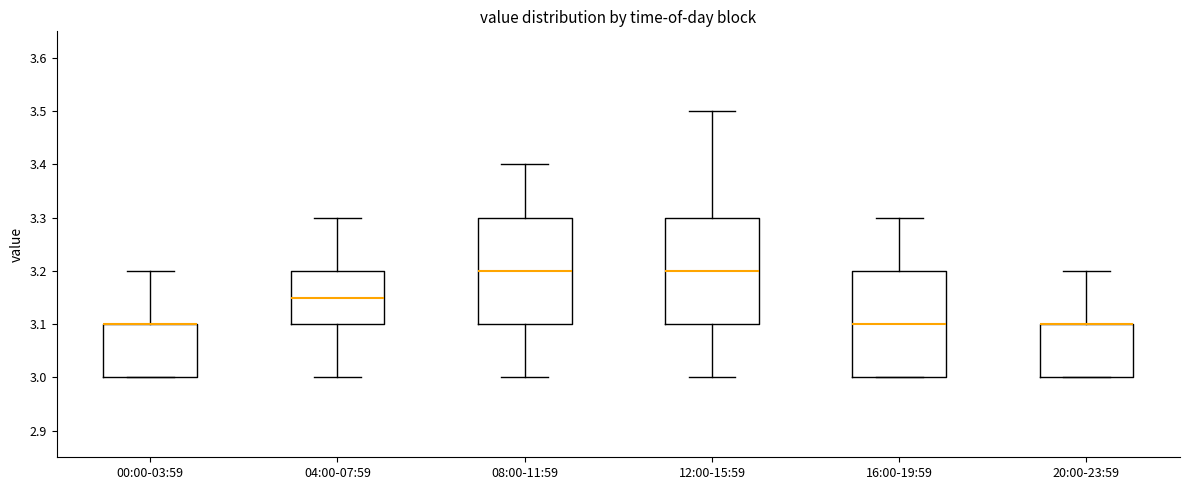

Reading left to right, transcribe this box plot: for each box, give where its median line is, the range the box spans, and where its two whiskers end, as read against the y-axis. The values are not printed on the chart, so give them approximately, as read against the axis.

00:00-03:59: median 3.10 (drawn on the box's upper edge), box 3.00 to 3.10, whiskers 3.00 to 3.20
04:00-07:59: median 3.15, box 3.10 to 3.20, whiskers 3.00 to 3.30
08:00-11:59: median 3.20, box 3.10 to 3.30, whiskers 3.00 to 3.40
12:00-15:59: median 3.20, box 3.10 to 3.30, whiskers 3.00 to 3.50
16:00-19:59: median 3.10, box 3.00 to 3.20, whiskers 3.00 to 3.30
20:00-23:59: median 3.10 (drawn on the box's upper edge), box 3.00 to 3.10, whiskers 3.00 to 3.20